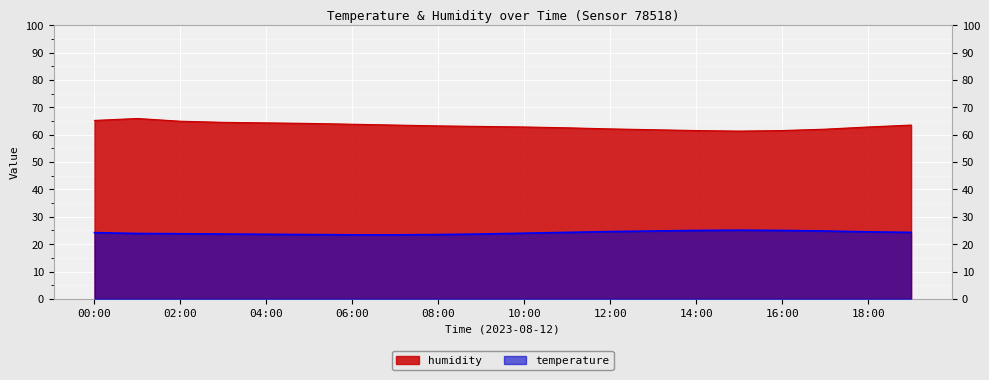

At which category does the chart reach its minimum across all series?

06:00